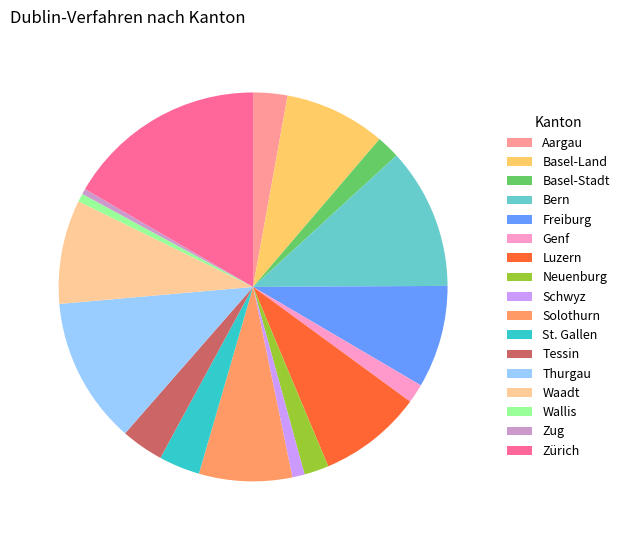

Combined, do Luzern and Basel-Stadt account for over 50%?

No